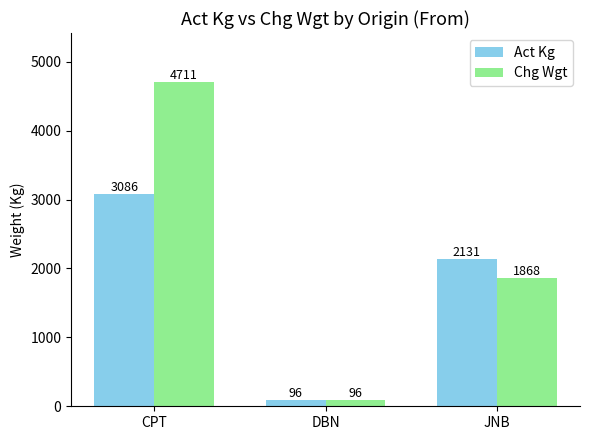

Which series has the largest range (max minus min)?

Chg Wgt